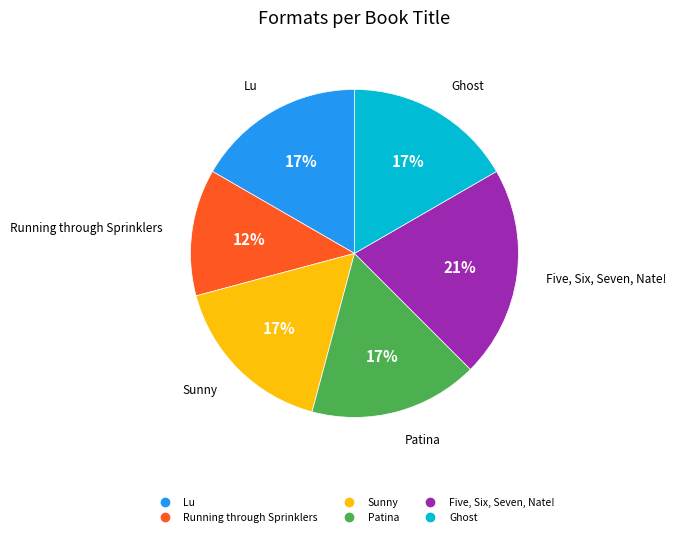

The Running through Sprinklers slice represents 25% of the pie. True or false?

False